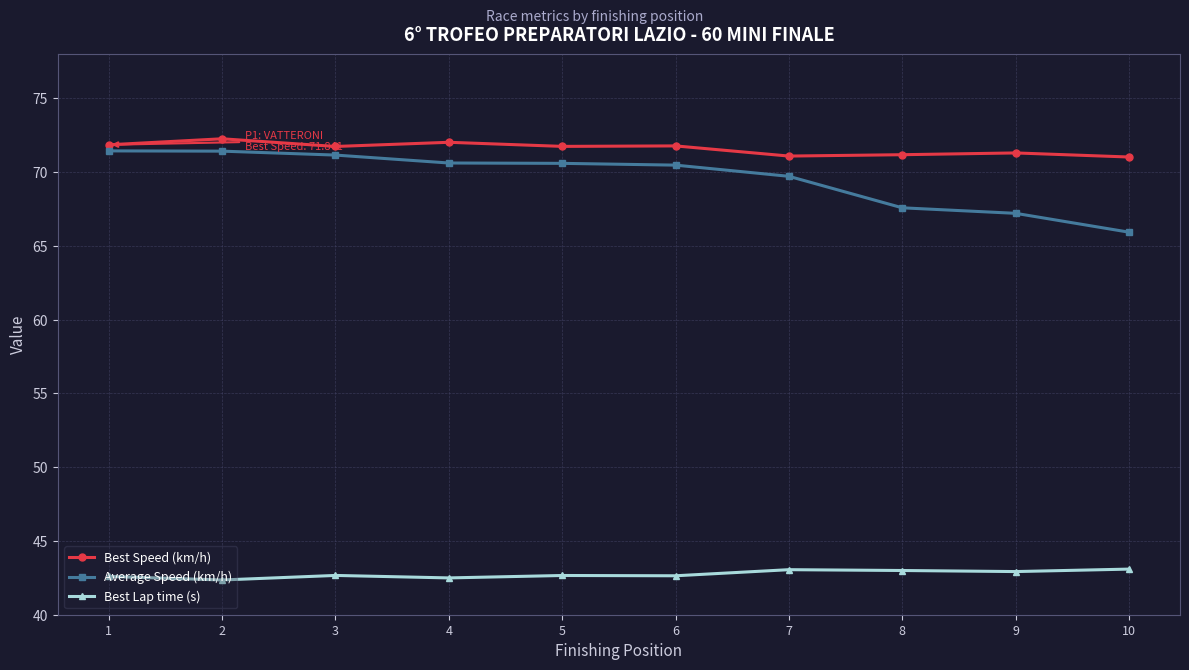

How many distinct data groups are displayed?

3